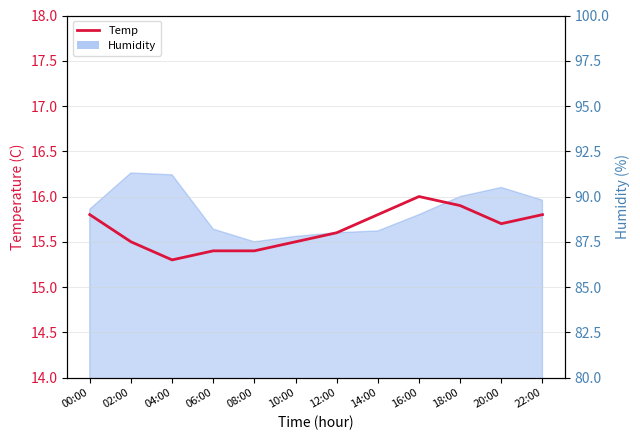

What is the difference between the values at 16:00 and 12:00?

0.4